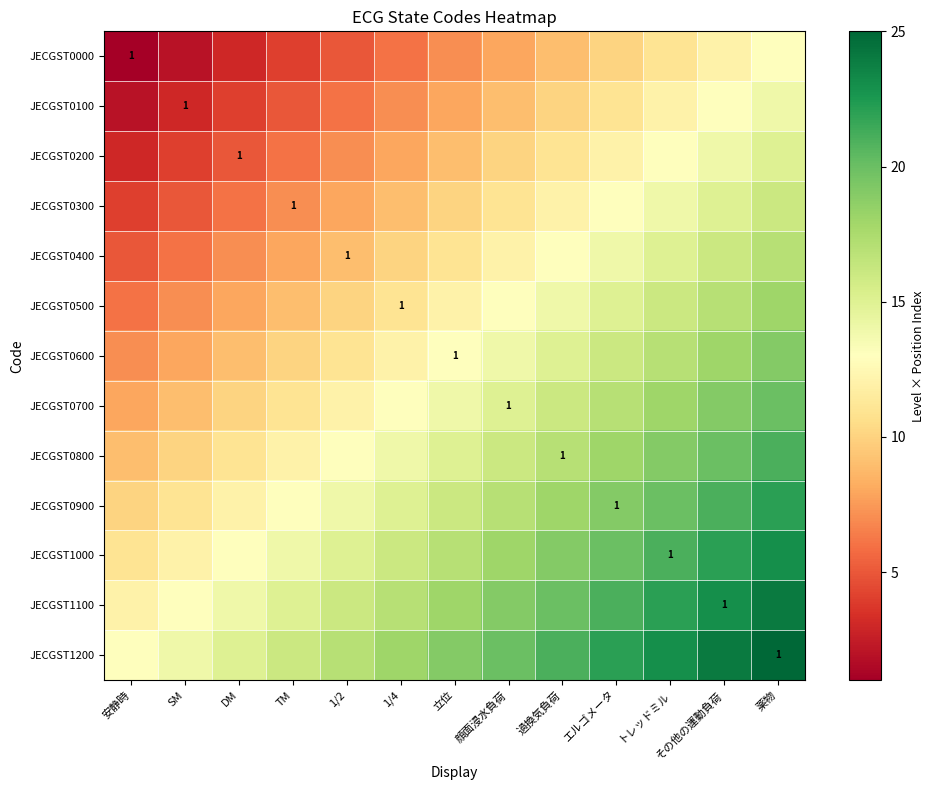

Is it true that JECGST0700 equals 2 at 顔面浸水負荷?

False